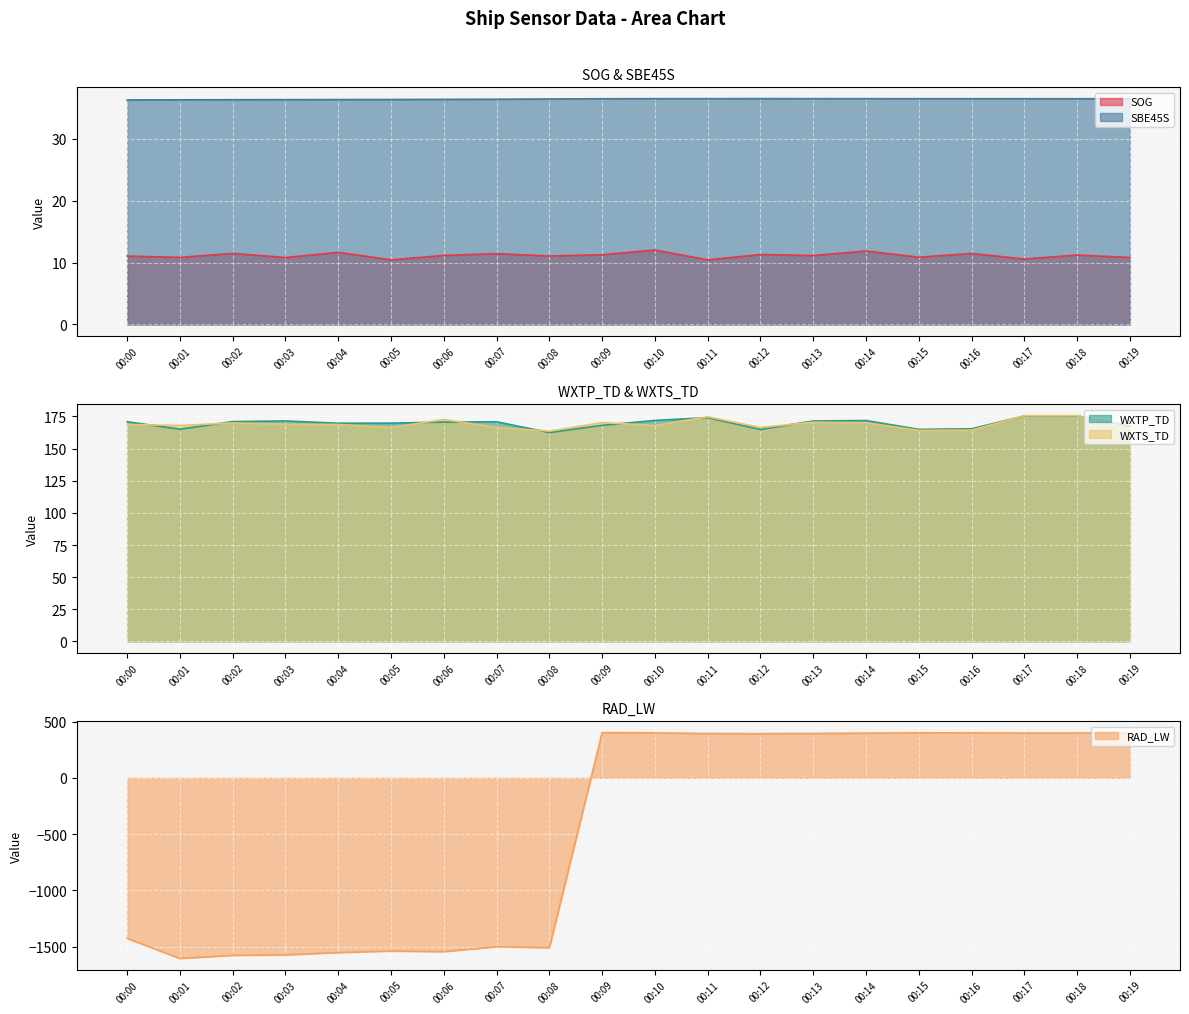

What are all the series names shown in the legend?

SOG, SBE45S, WXTP_TD, WXTS_TD, RAD_LW